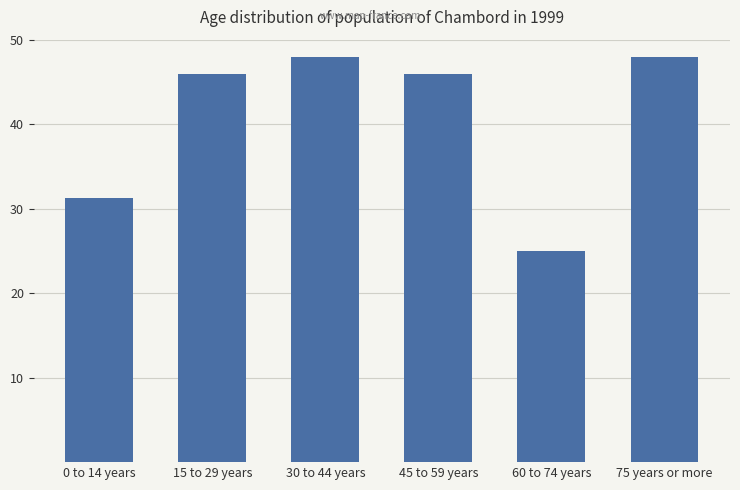

What is the average value?

40.7